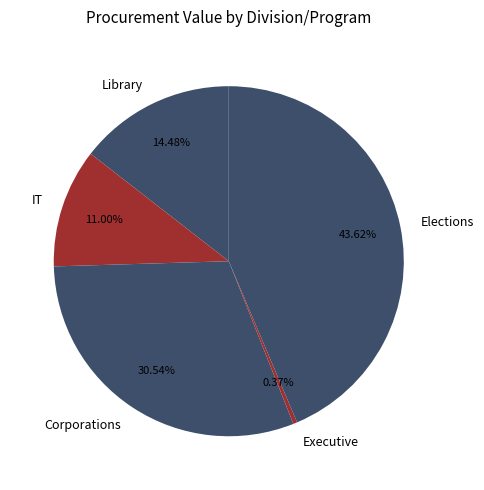

Do IT and Elections together represent more than half of the pie?

Yes